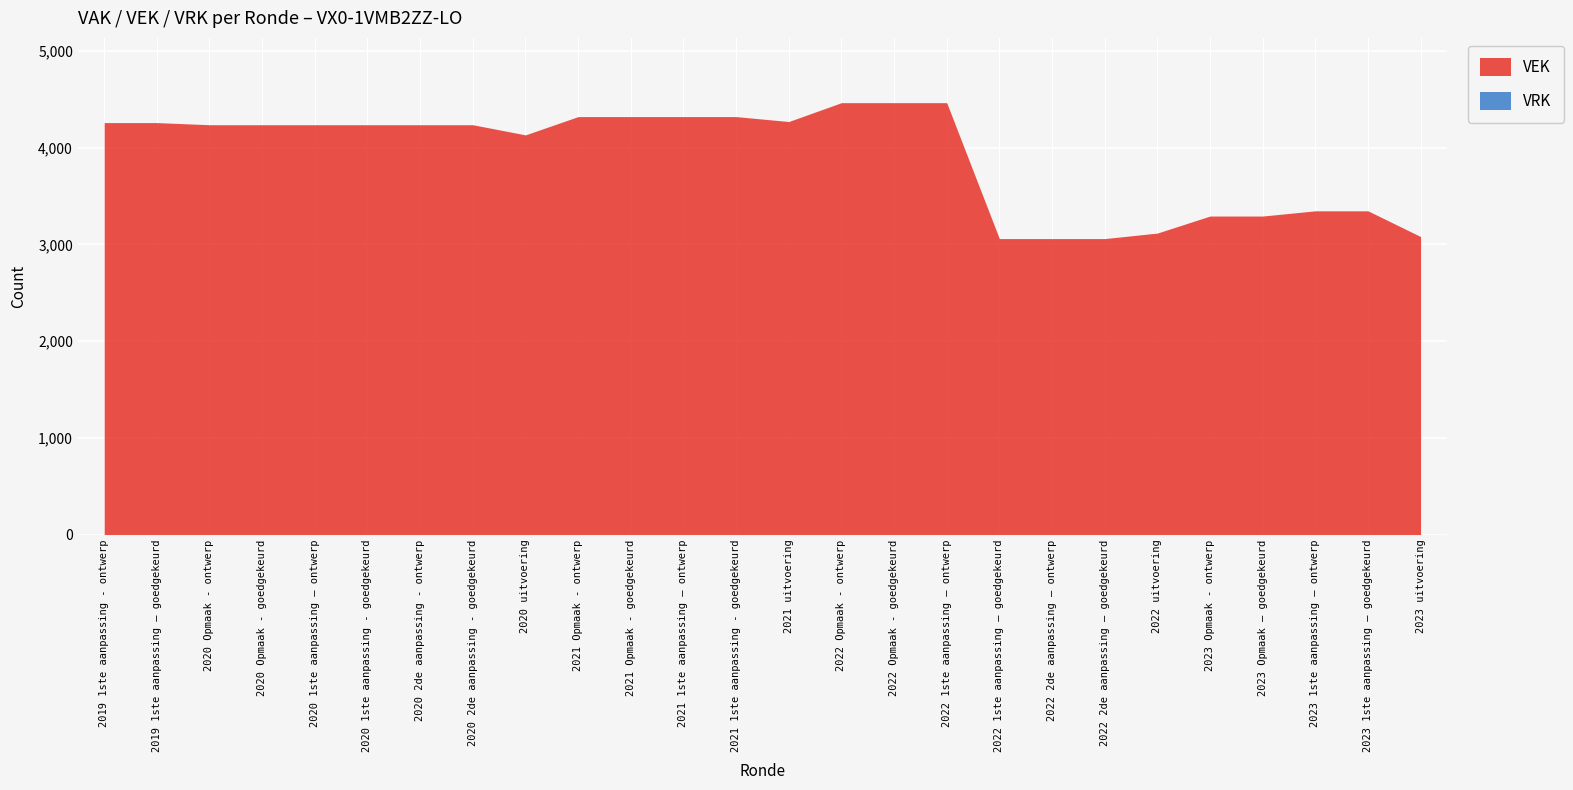

What is the maximum value shown in the chart?

4464